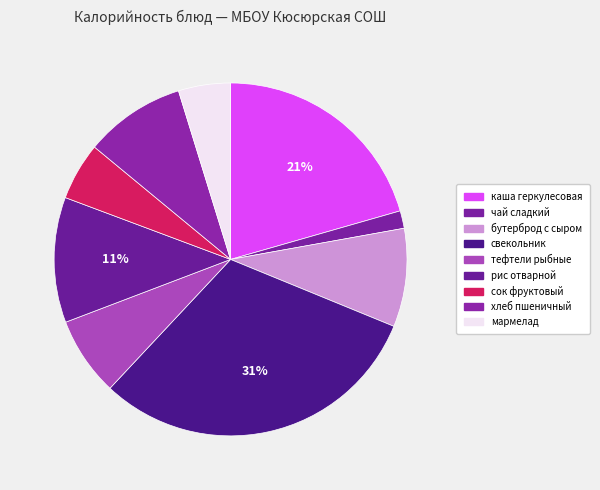

Combined, what portion of the pie is каша геркулесовая and сок фруктовый?

25.8%